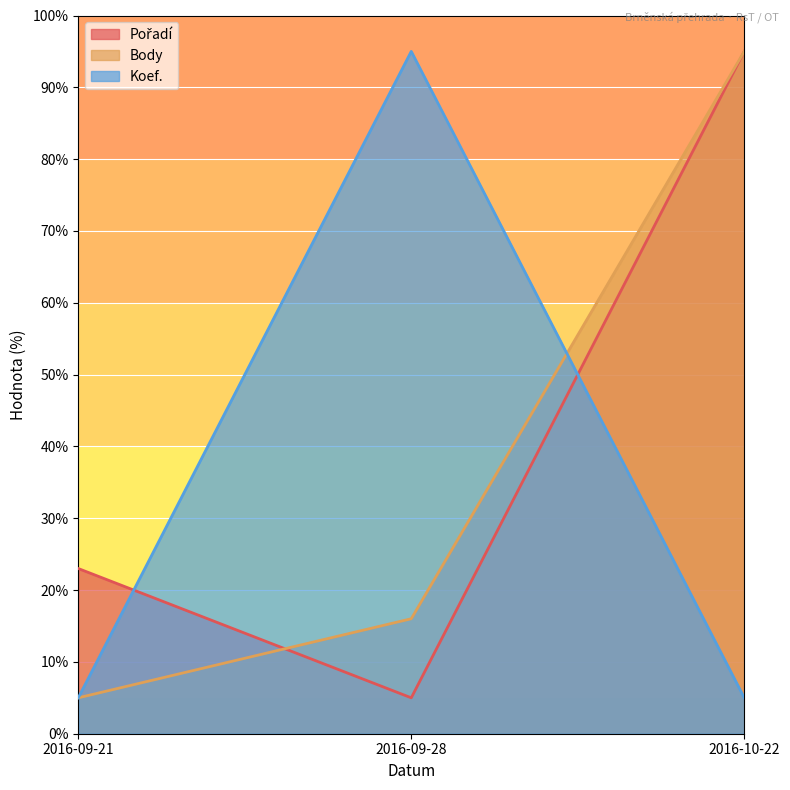

Count the Koef. values in the range 5 to 95.

3